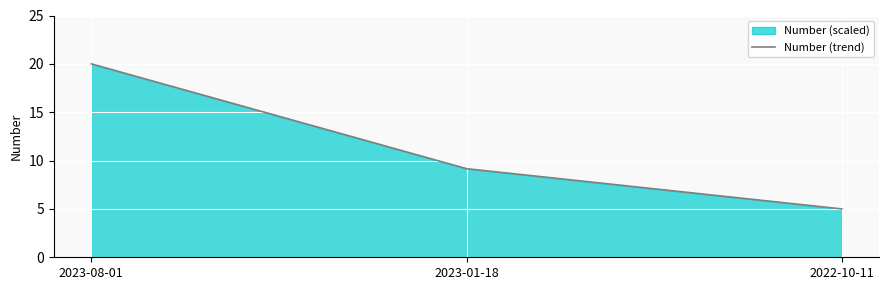

How many lines are shown in the chart?

1